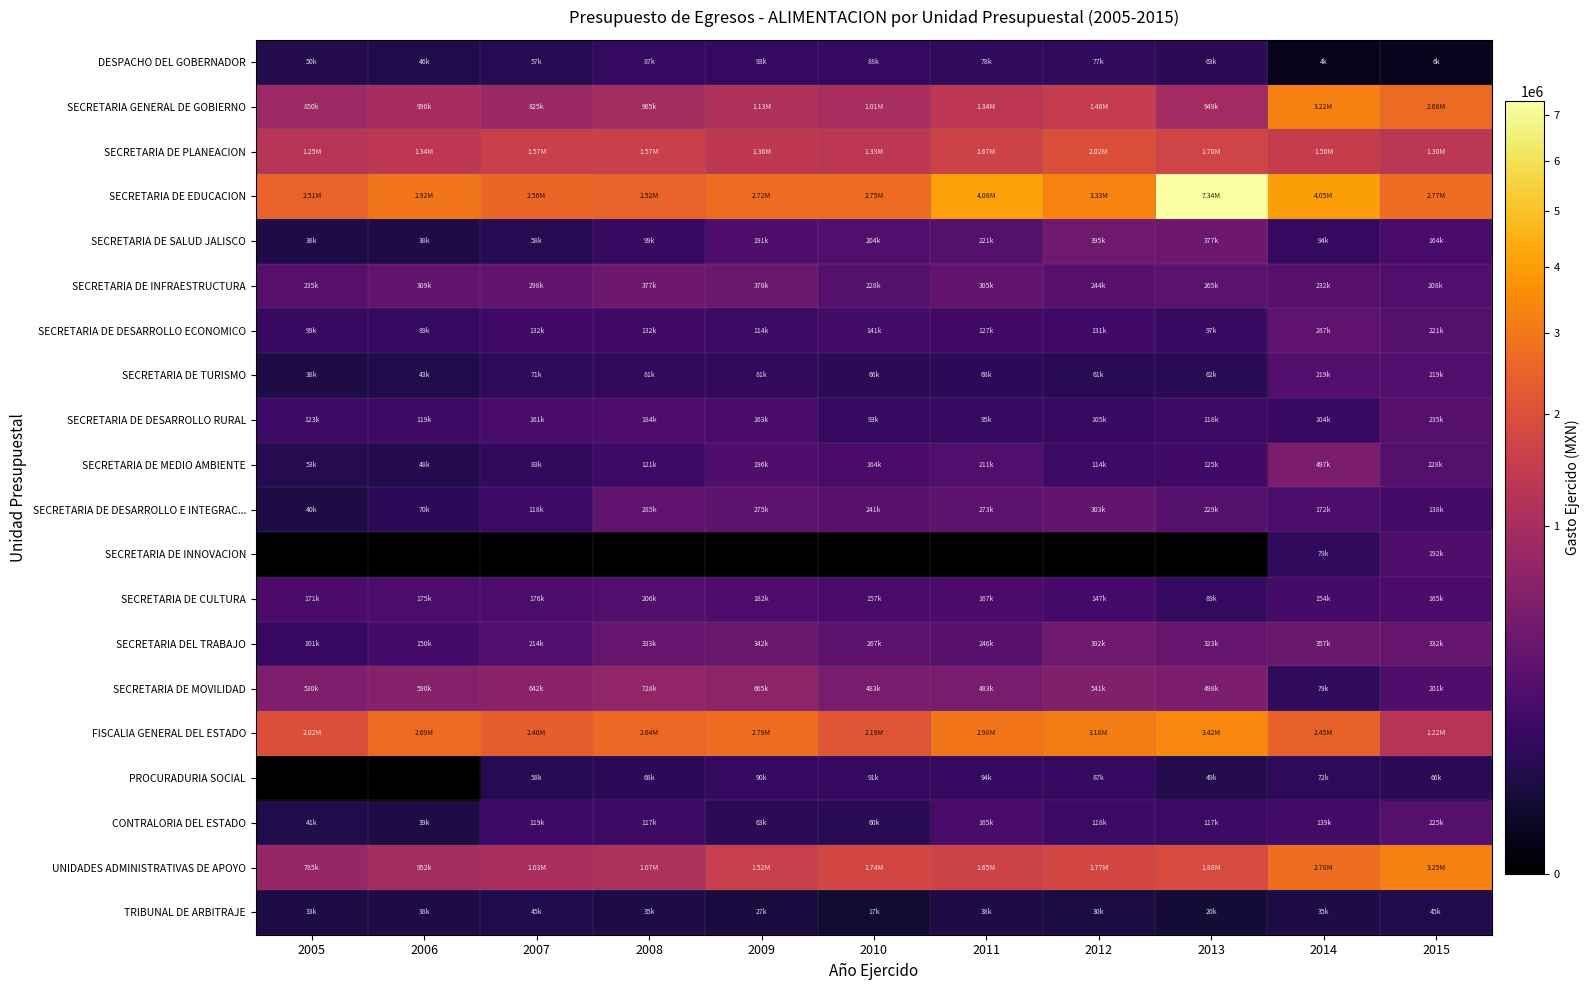

Reading left to right, what are all the values shown in this chart?

DESPACHO DEL GOBERNADOR: 2005=49982.3	2006=46050.9	2007=57498.1	2008=86807.5	2009=93320.7	2010=87656.9	2011=77534.0	2012=77392.0	2013=63347.2	2014=4122.9	2015=6021.0
SECRETARIA GENERAL DE GOBIERNO: 2005=849610.8	2006=989825.0	2007=825214.1	2008=964578.9	2009=1126221.3	2010=1012393.4	2011=1339971.0	2012=1460069.0	2013=948918.2	2014=3219124.6	2015=2679973.5
SECRETARIA DE PLANEACION: 2005=1245946.7	2006=1336835.4	2007=1569141.1	2008=1568950.2	2009=1358706.5	2010=1328350.8	2011=1668282.0	2012=2016606.0	2013=1697822.5	2014=1500384.4	2015=1300065.5
SECRETARIA DE EDUCACION: 2005=2511994.4	2006=2917673.9	2007=2560697.4	2008=2517516.1	2009=2719697.2	2010=2749818.0	2011=4078346.0	2012=3325053.0	2013=7338772.7	2014=4052684.2	2015=2765741.5
SECRETARIA DE SALUD JALISCO: 2005=38305.6	2006=37846.0	2007=57508.9	2008=99274.0	2009=190539.9	2010=204357.7	2011=220585.0	2012=394599.0	2013=377449.1	2014=94358.1	2015=163669.0
SECRETARIA DE INFRAESTRUCTURA: 2005=235361.9	2006=309480.2	2007=298241.6	2008=377211.3	2009=370414.4	2010=227898.2	2011=304907.0	2012=243937.0	2013=264667.7	2014=232008.7	2015=207852.7
SECRETARIA DE DESARROLLO ECONOMICO: 2005=98663.8	2006=89311.9	2007=131955.1	2008=132417.1	2009=113830.6	2010=141043.6	2011=127254.0	2012=130848.0	2013=96930.8	2014=287091.0	2015=221315.7
SECRETARIA DE TURISMO: 2005=37911.0	2006=42904.3	2007=71152.5	2008=80783.1	2009=81361.9	2010=66445.2	2011=68431.0	2012=61292.0	2013=61596.9	2014=218634.8	2015=219273.9
SECRETARIA DE DESARROLLO RURAL: 2005=123344.8	2006=119148.6	2007=160697.2	2008=184462.6	2009=163002.5	2010=93485.5	2011=94959.0	2012=105497.0	2013=118041.7	2014=103777.1	2015=235166.5
SECRETARIA DE MEDIO AMBIENTE: 2005=52862.8	2006=47823.9	2007=82894.7	2008=121279.0	2009=195924.8	2010=164398.3	2011=210961.0	2012=113742.0	2013=124564.8	2014=497047.2	2015=228231.3
SECRETARIA DE DESARROLLO E INTEGRAC...: 2005=39966.7	2006=69673.8	2007=118239.2	2008=285201.3	2009=274651.0	2010=240539.2	2011=272826.0	2012=302801.0	2013=229211.7	2014=172449.6	2015=137728.3
SECRETARIA DE INNOVACION: 2005=0.0	2006=0.0	2007=0.0	2008=0.0	2009=0.0	2010=0.0	2011=0.0	2012=0.0	2013=0.0	2014=78595.3	2015=191738.5
SECRETARIA DE CULTURA: 2005=171274.4	2006=175402.8	2007=176015.6	2008=205893.4	2009=181855.7	2010=157054.4	2011=166850.0	2012=147388.0	2013=88781.7	2014=154289.1	2015=164733.7
SECRETARIA DEL TRABAJO: 2005=100864.5	2006=150006.5	2007=213548.5	2008=333035.9	2009=342364.9	2010=267466.5	2011=246001.0	2012=391852.0	2013=322597.7	2014=357463.5	2015=331947.2
SECRETARIA DE MOVILIDAD: 2005=530437.0	2006=590031.5	2007=642177.0	2008=727697.6	2009=665449.2	2010=482720.0	2011=482591.0	2012=540946.0	2013=498178.3	2014=78692.3	2015=200608.2
FISCALIA GENERAL DEL ESTADO: 2005=2016660.0	2006=2691613.5	2007=2400990.8	2008=2638833.0	2009=2790499.7	2010=2194732.5	2011=2982702.0	2012=3176019.0	2013=3423715.2	2014=2449245.4	2015=1224488.3
PROCURADURIA SOCIAL: 2005=0.0	2006=0.0	2007=57791.2	2008=67987.3	2009=90152.8	2010=90958.3	2011=93750.0	2012=86676.0	2013=48525.9	2014=72277.8	2015=65751.0
CONTRALORIA DEL ESTADO: 2005=40991.4	2006=38999.7	2007=118633.8	2008=117238.4	2009=63303.9	2010=59530.4	2011=164885.0	2012=117610.0	2013=116690.9	2014=138633.7	2015=224657.2
UNIDADES ADMINISTRATIVAS DE APOYO: 2005=784986.0	2006=951592.6	2007=1029361.2	2008=1074844.5	2009=1523884.9	2010=1742085.3	2011=1653688.0	2012=1766421.0	2013=1877250.9	2014=2775503.7	2015=3245811.1
TRIBUNAL DE ARBITRAJE: 2005=33409.3	2006=37913.0	2007=45135.0	2008=35293.7	2009=27348.6	2010=16570.3	2011=37932.0	2012=29826.0	2013=19917.0	2014=35078.1	2015=45246.2